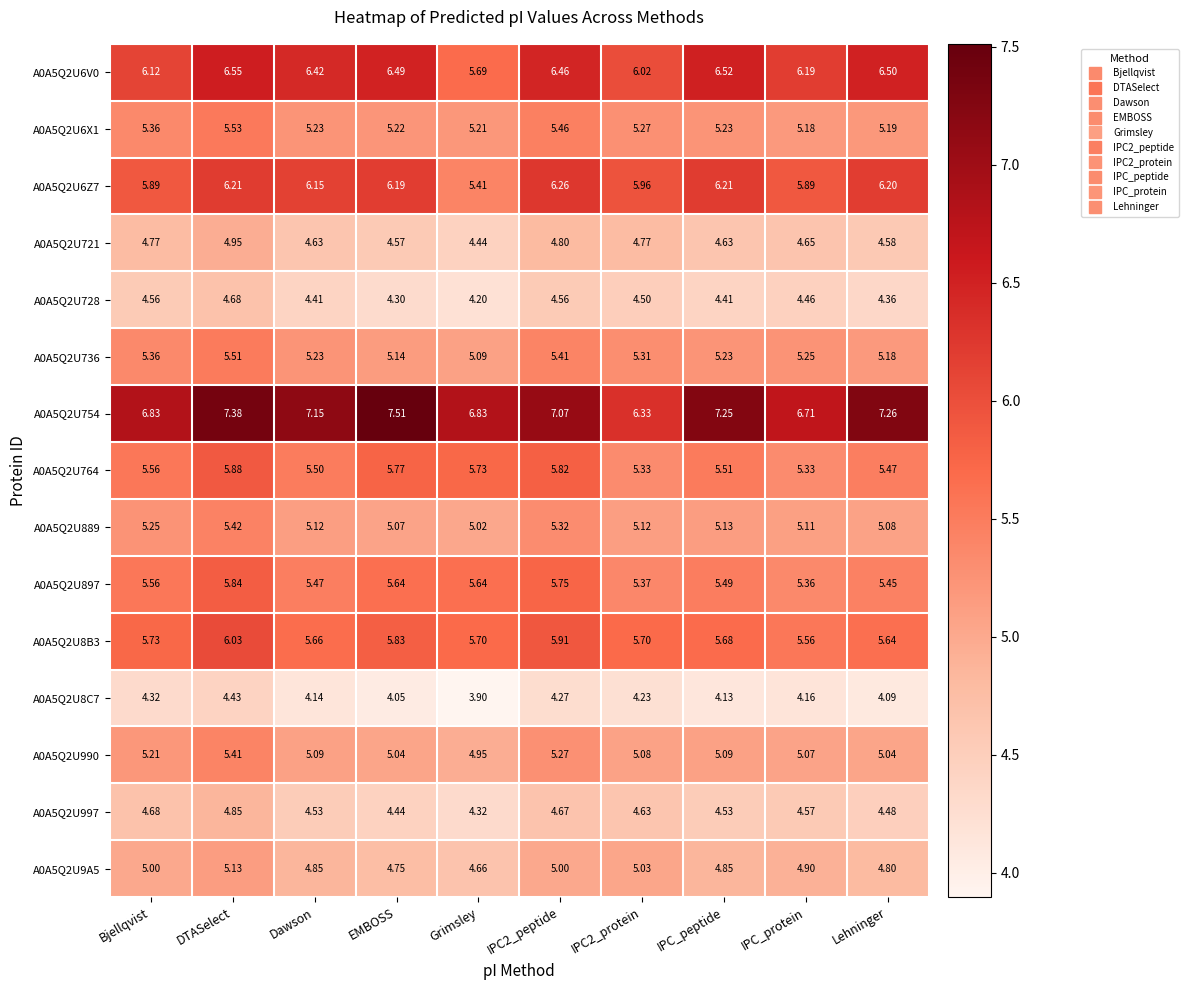

Which category has the highest value across all series?

EMBOSS